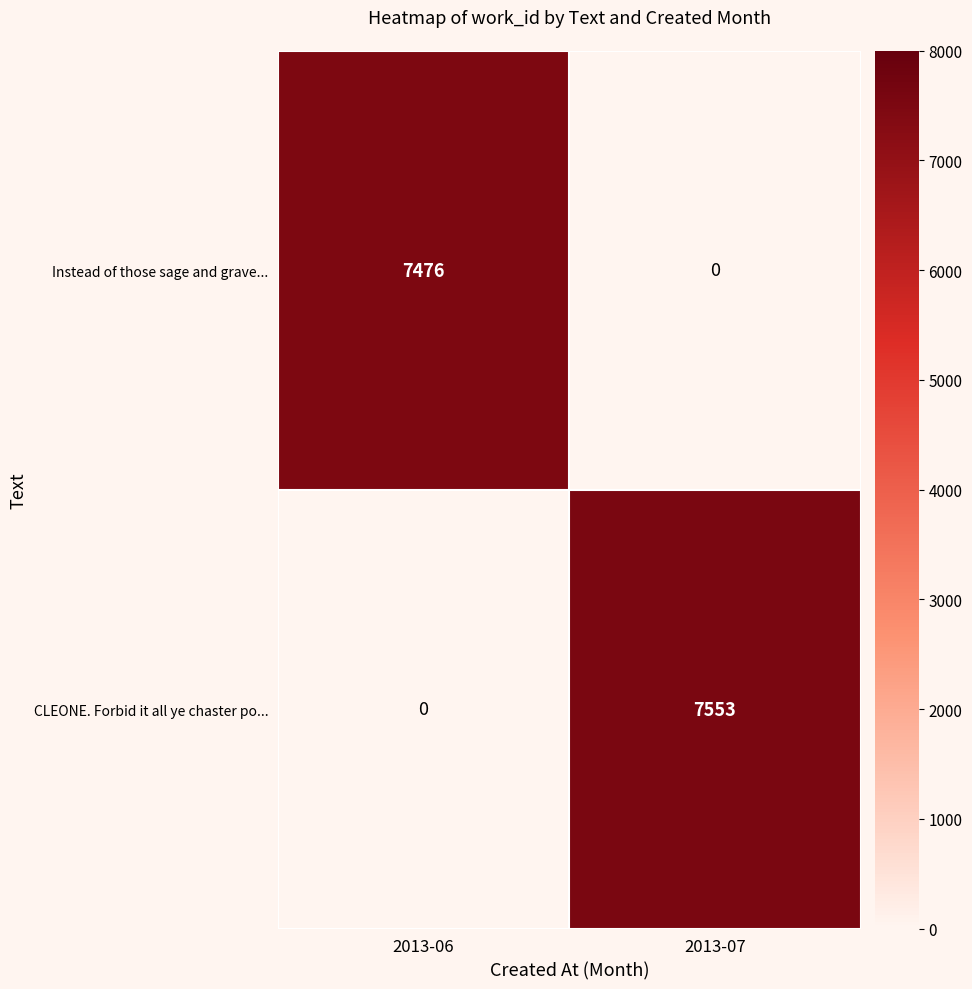

Where is CLEONE. Forbid it all ye chaster po... nearest to the value 3776?

2013-06